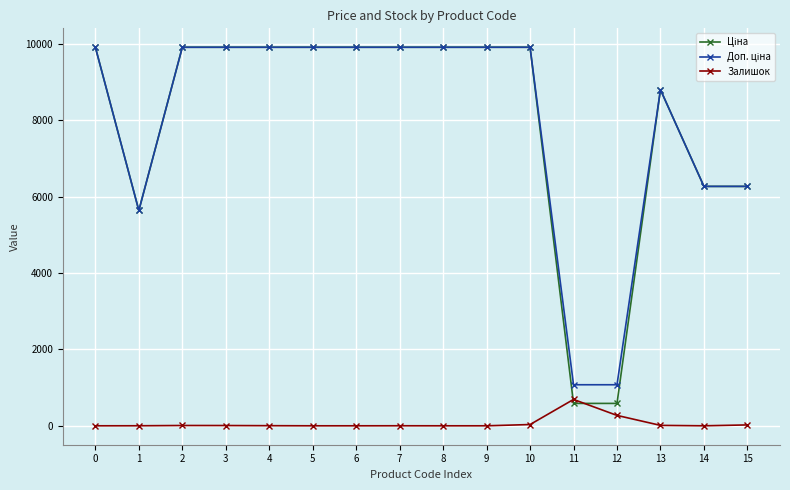

What is the spread (max minus min) of values at 0?

9908.5